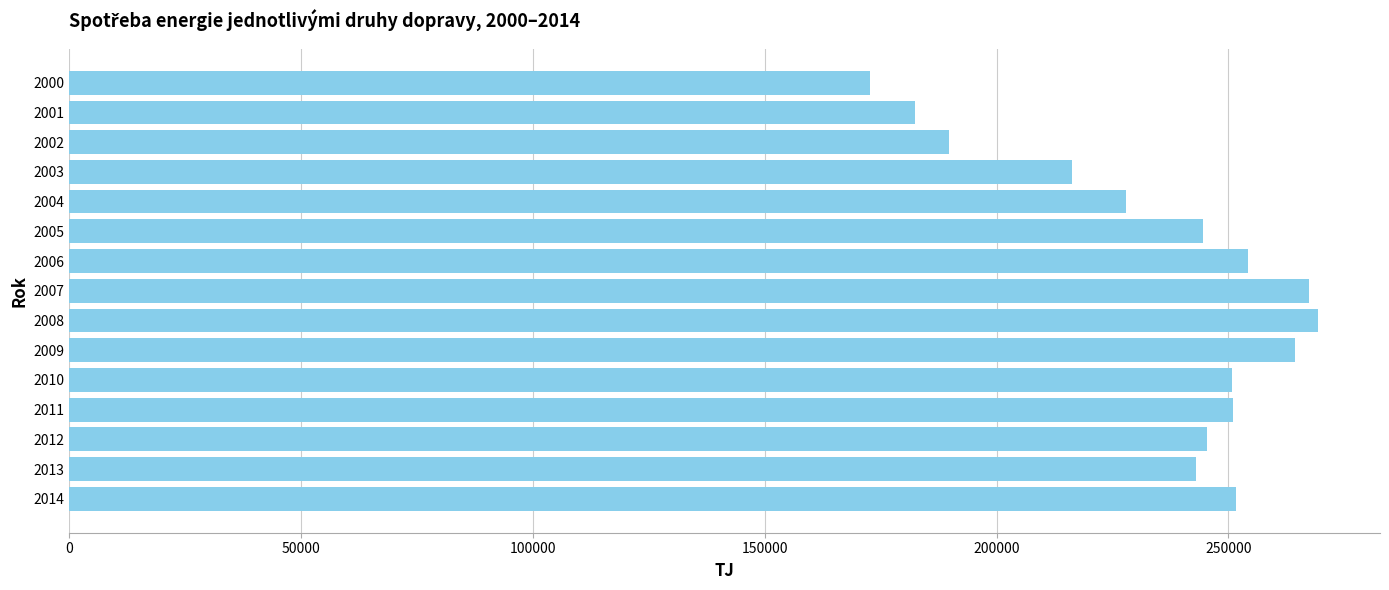

The value at 2009 is 448810.5. True or false?

False